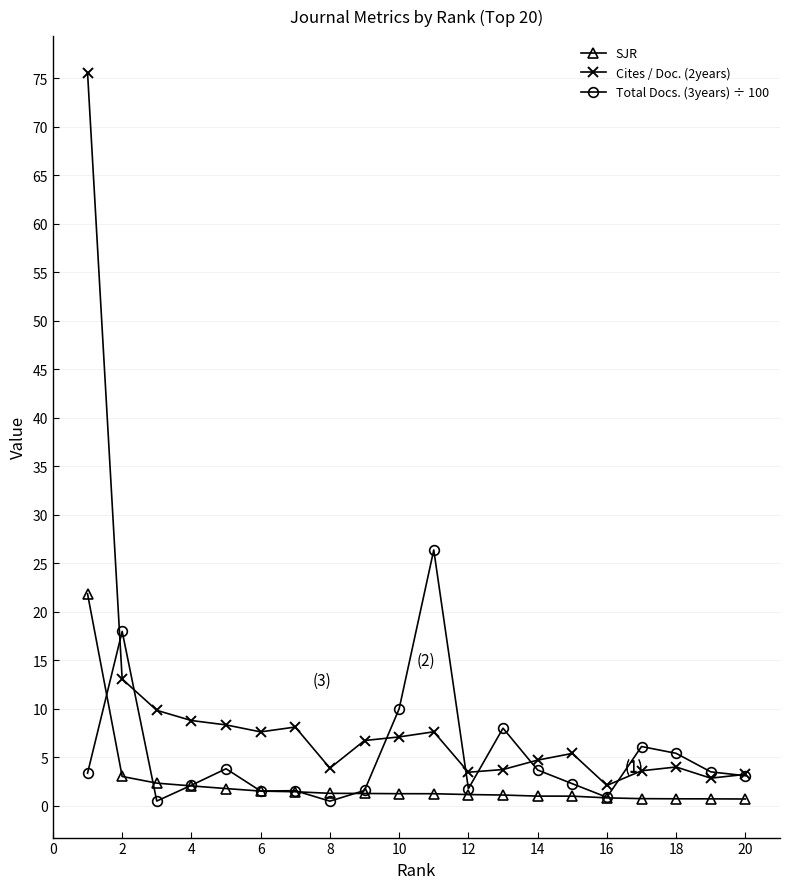

What is the greatest value displayed?

75.6